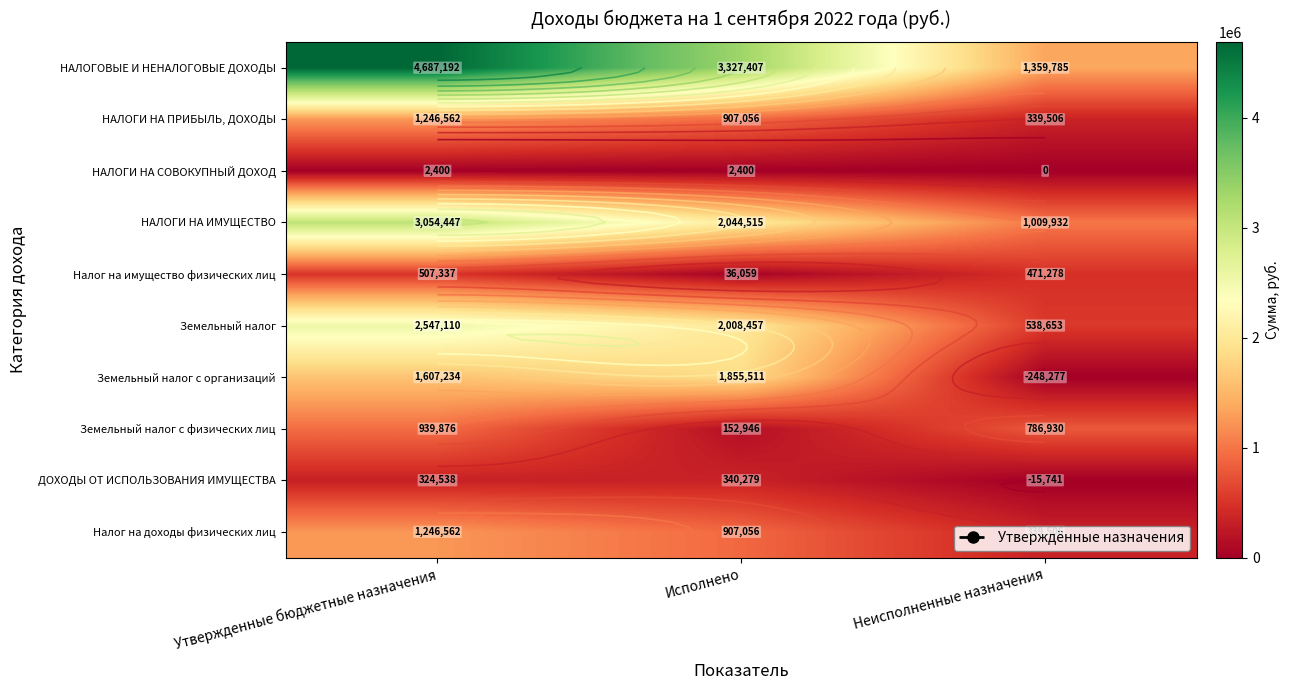

Where does the Земельный налог с организаций series first go above 1607234?

Исполнено